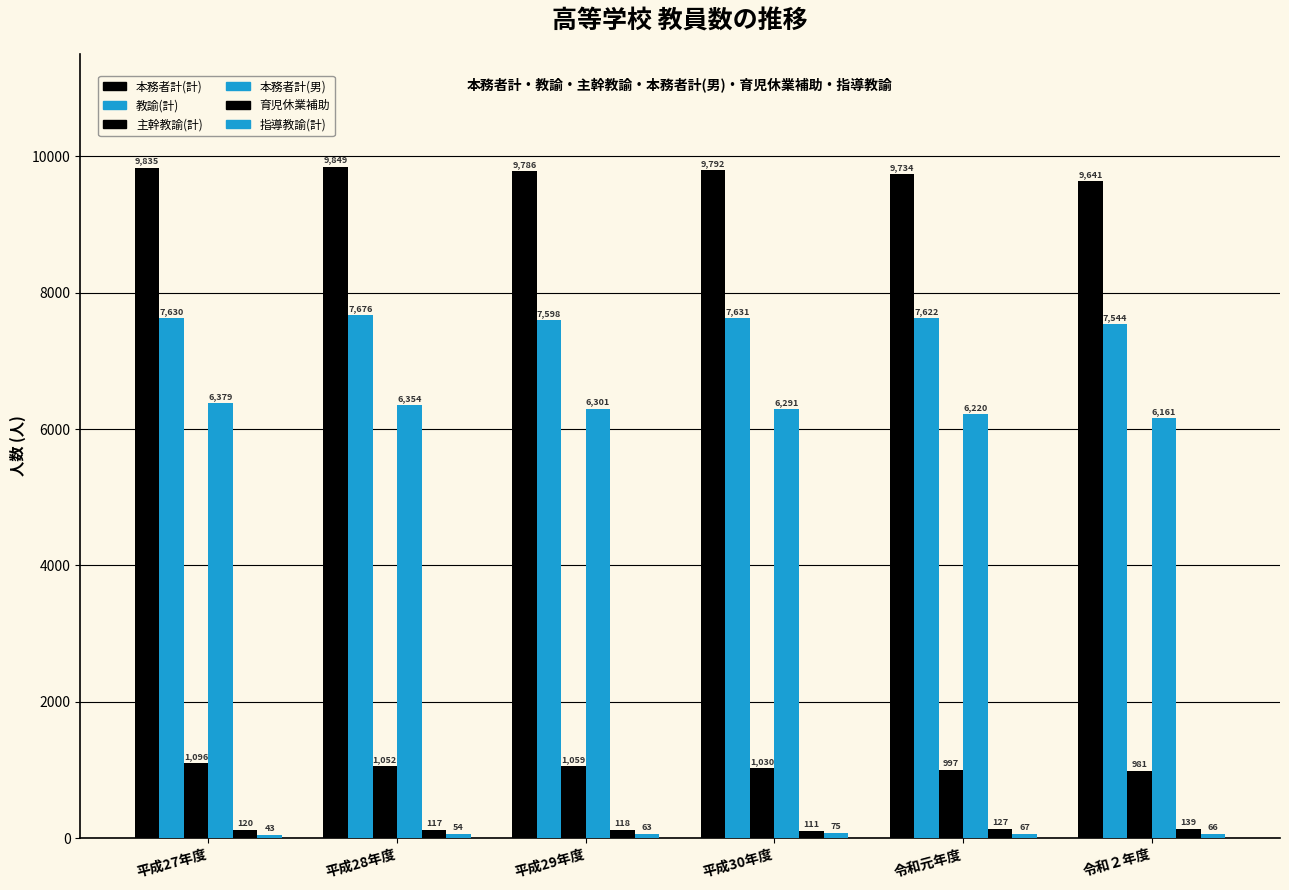

Where does the 教諭(計) series first go above 7630?

平成28年度